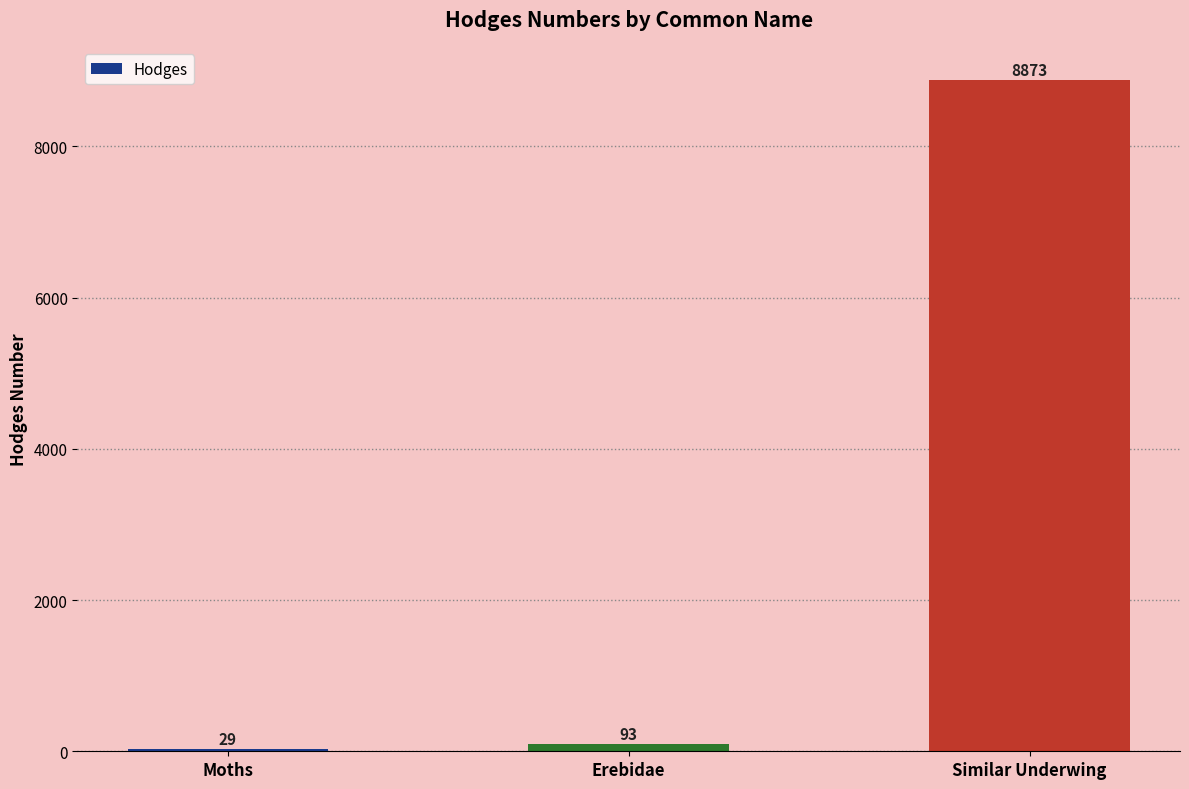

What is the difference between the values at Erebidae and Moths?

64.2